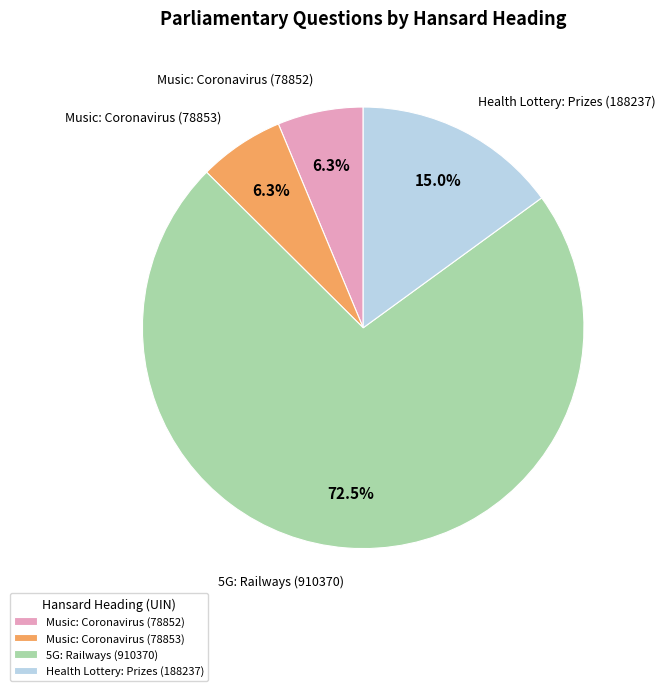

How much of the chart is everything except Music: Coronavirus (78852)?

93.7%